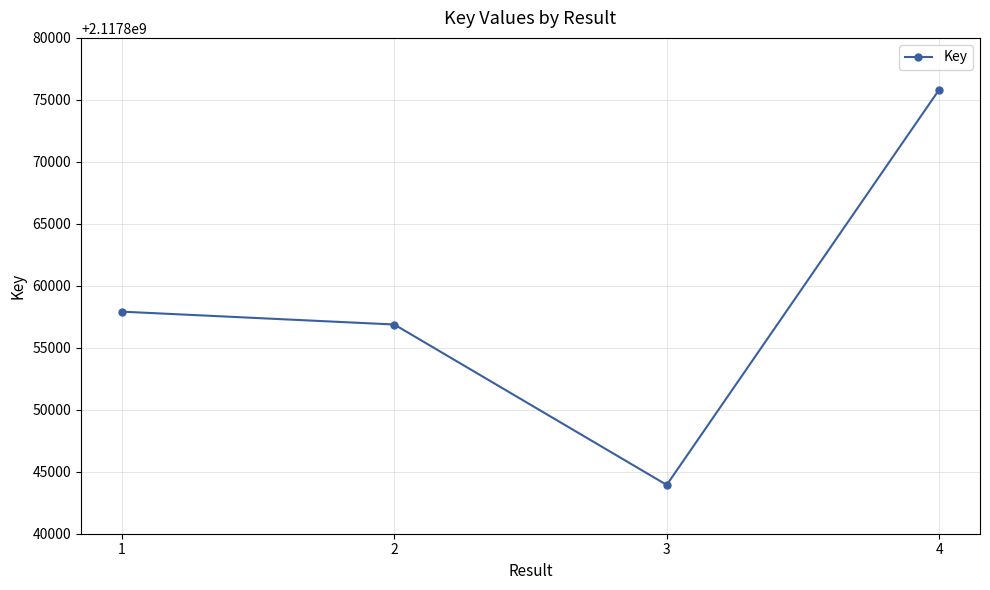

Where is the first local minimum?

3